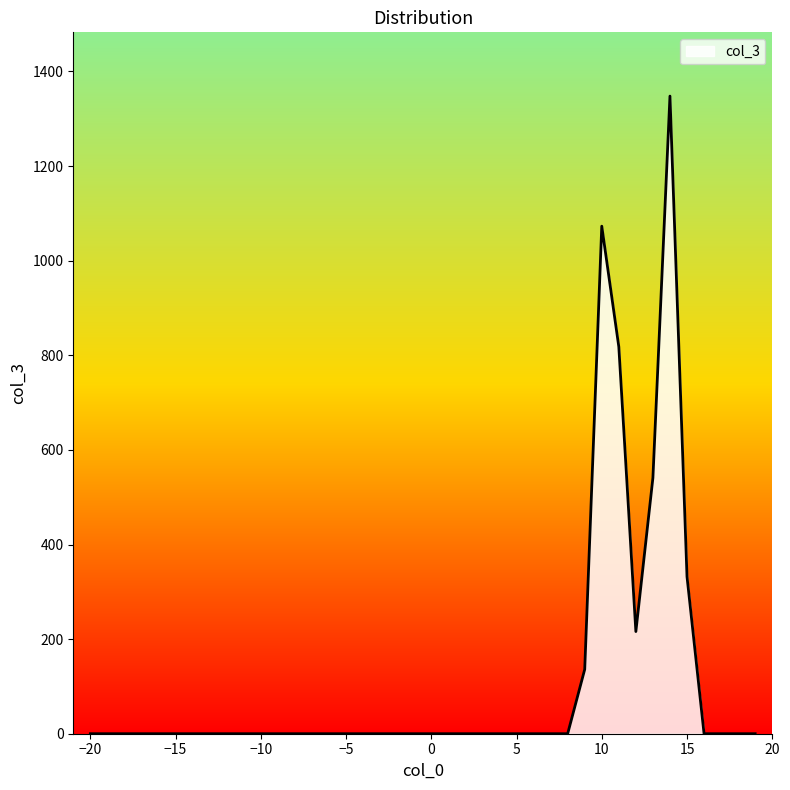

What is the greatest value displayed?

1348